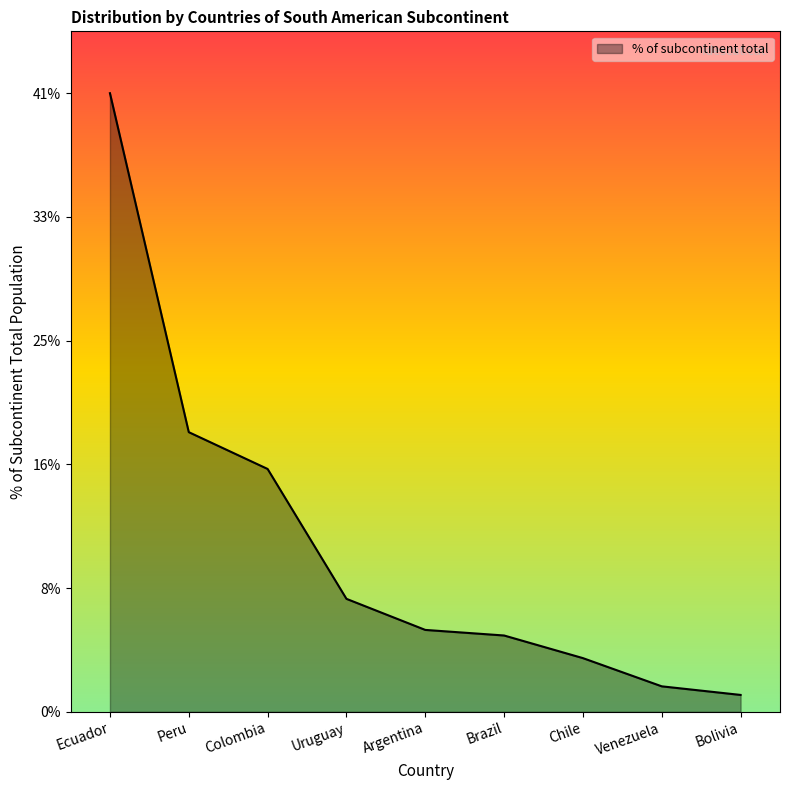

The value at Argentina is 273. True or false?

False